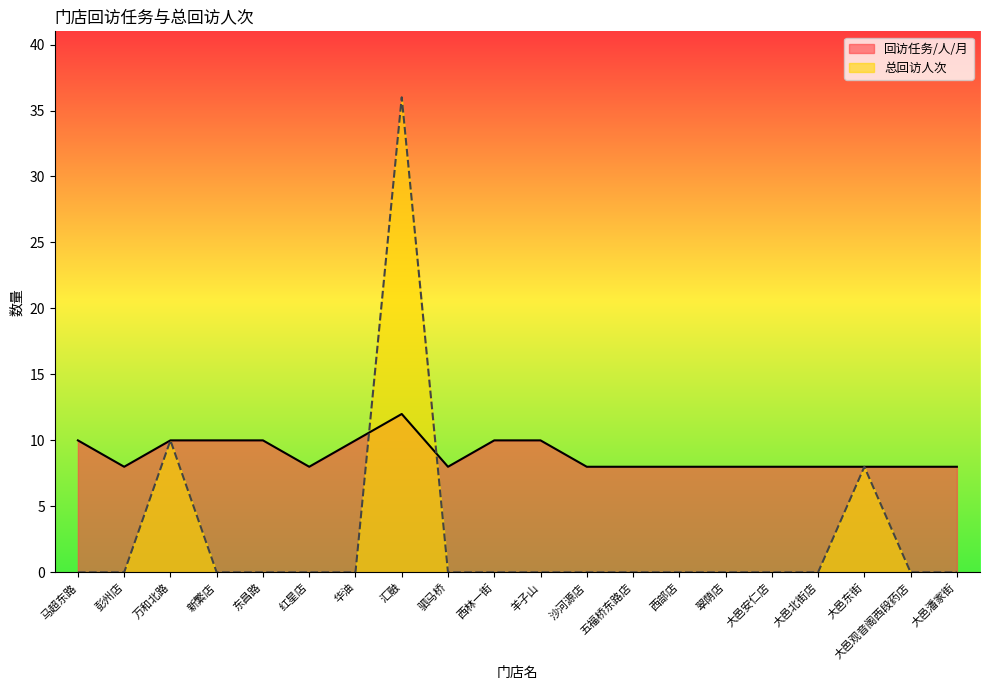

Between which two adjacent categories do 总回访人次 and 回访任务/人/月 first intersect?

华油 and 汇融